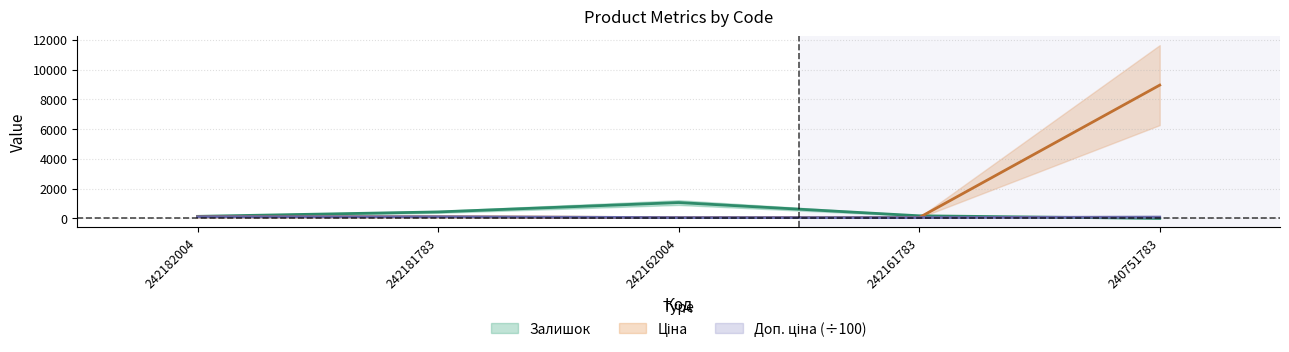

What is the average value of the Залишок series?

364.4